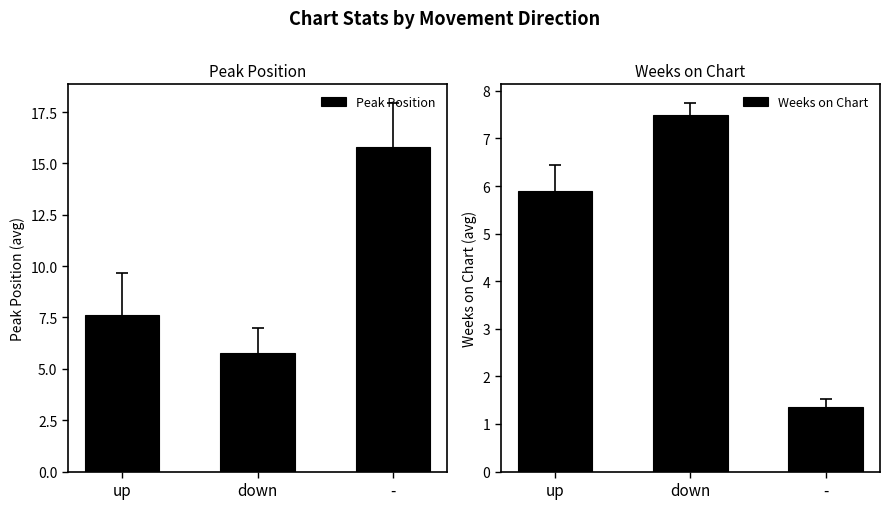

At which category is the sum across all series the highest?

-